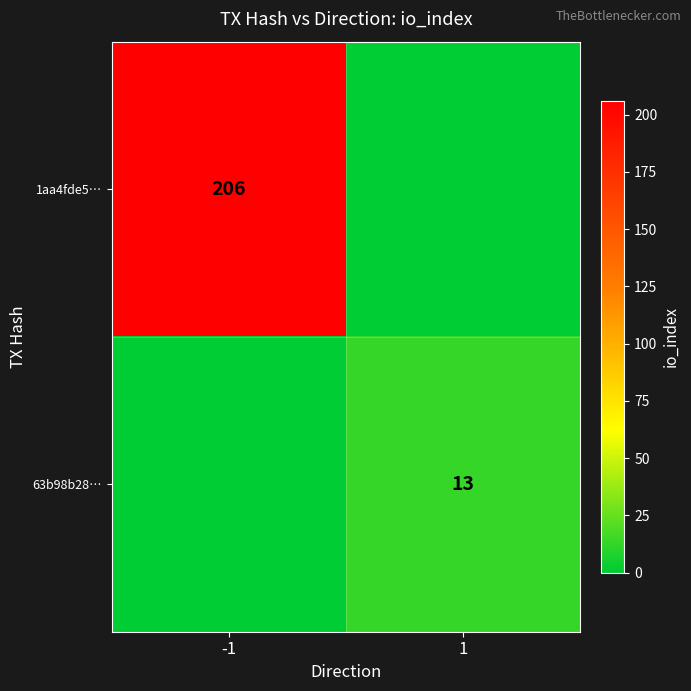

True or false: 1aa4fde5… has a value of 325 at -1.

False